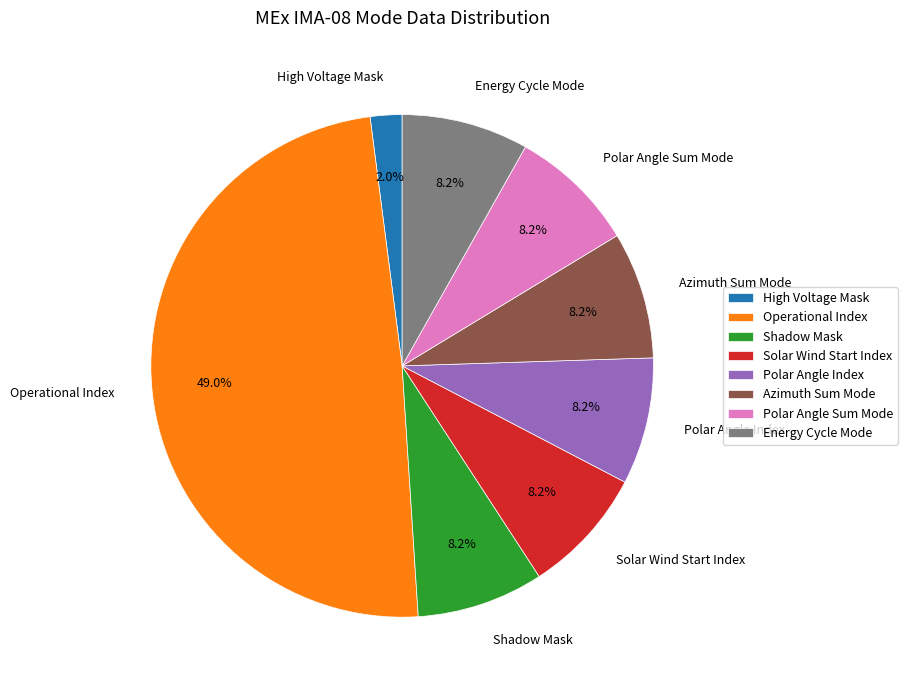

To the nearest percent, what is the difference between the largest and smallest slice percentages?

47%